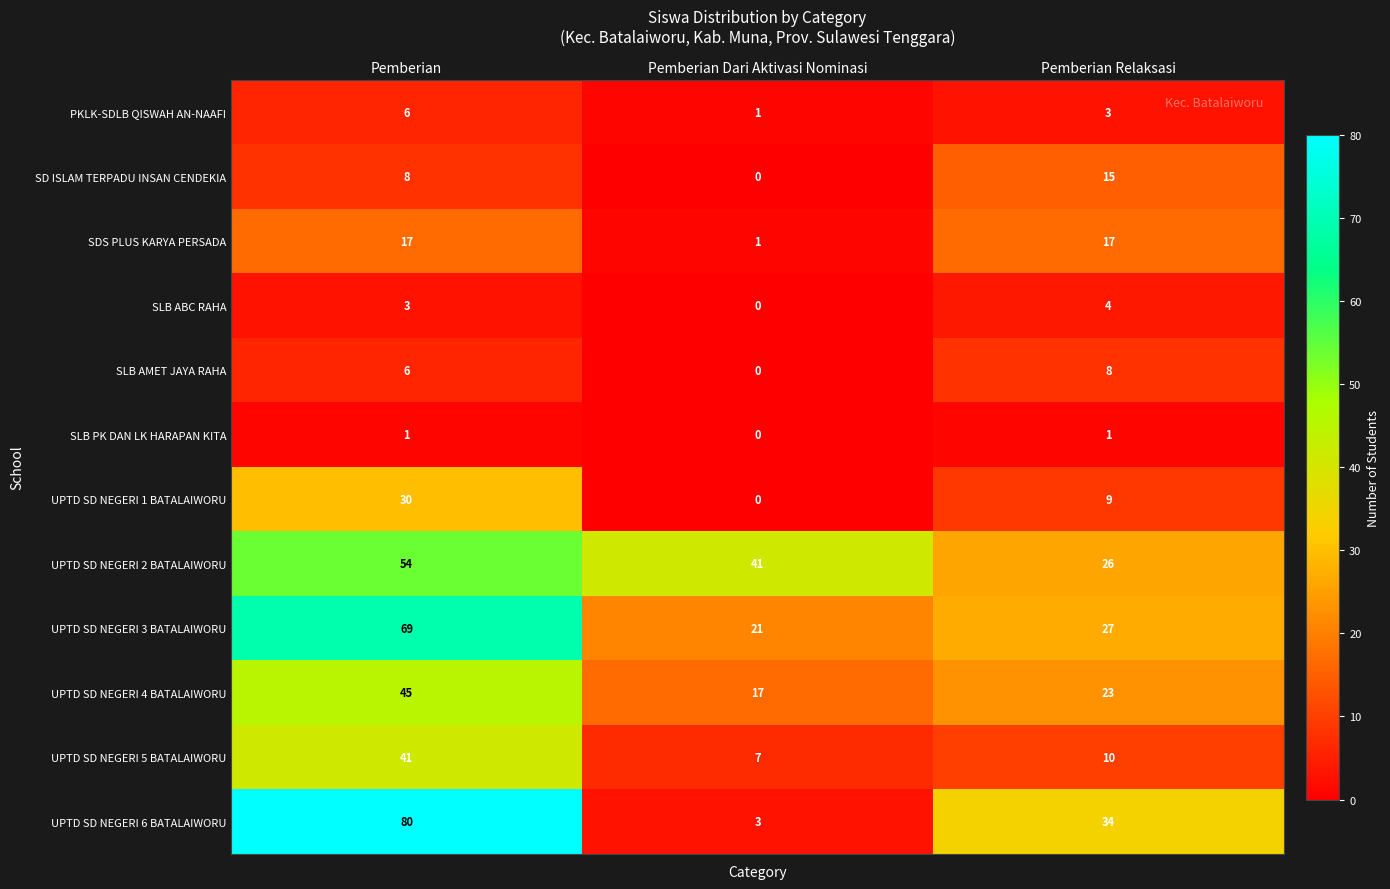

Read the UPTD SD NEGERI 5 BATALAIWORU value at Pemberian Relaksasi, to the nearest 5.

10